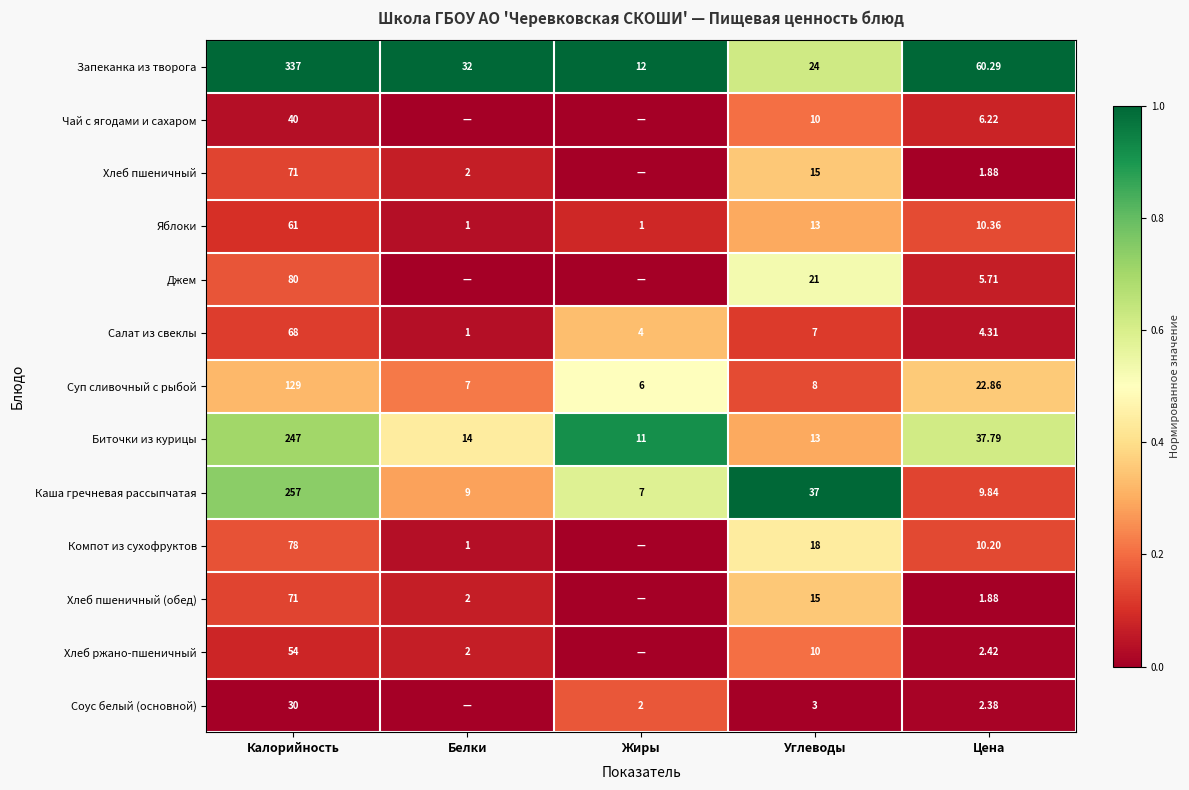

Is the value of Биточки из курицы at Жиры greater than the value of Суп сливочный с рыбой at Белки?

Yes